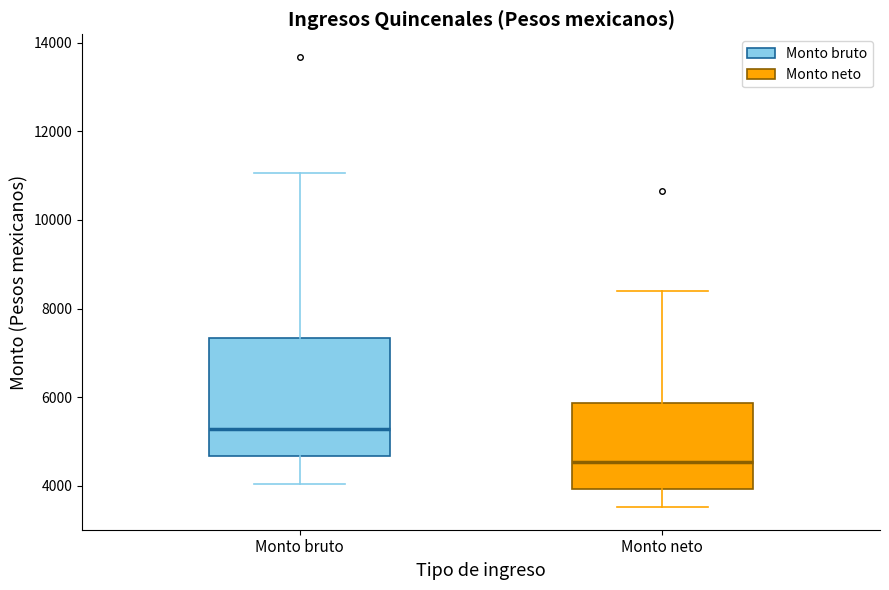

Where does the upper whisker of the box for Monto bruto end on the y-axis? The values are not printed on the chart, so give them approximately, as read against the axis.

11000